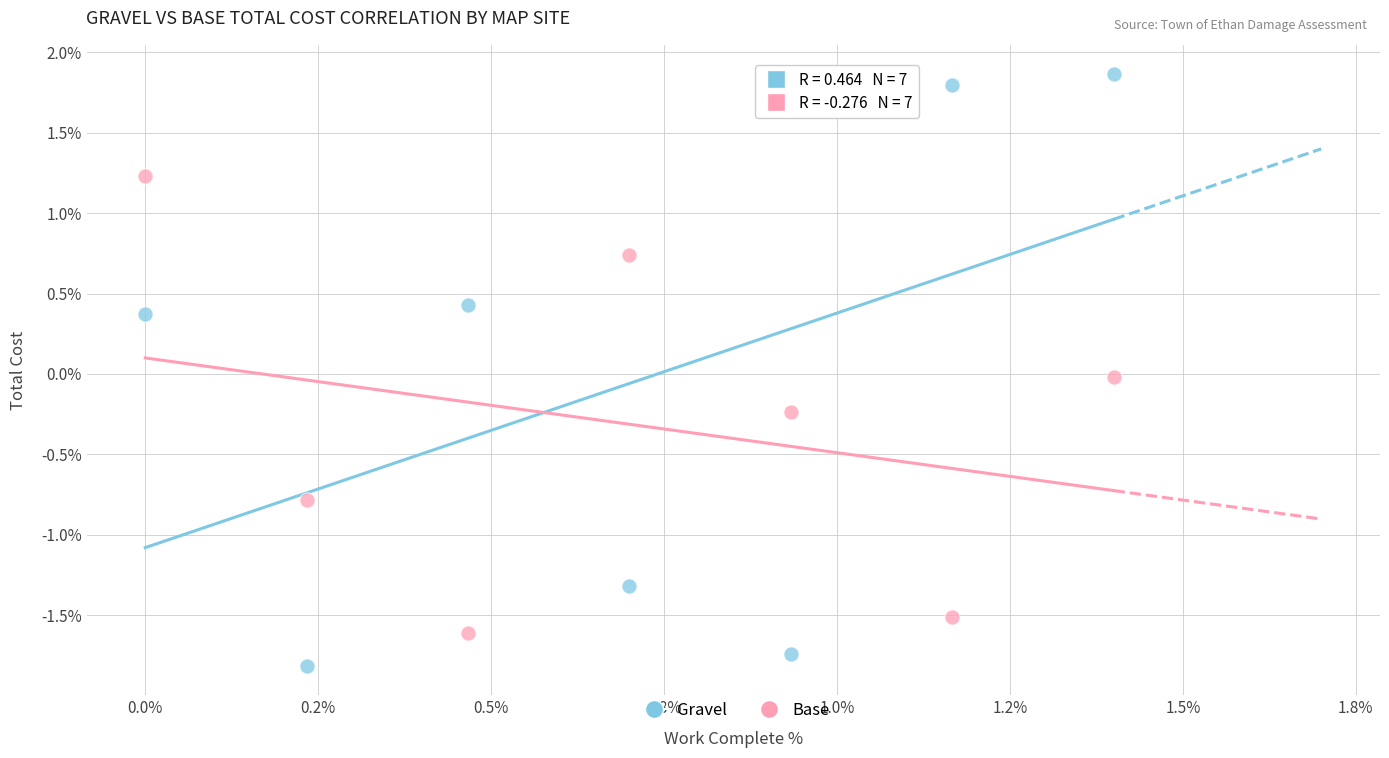

Which series contains the lowest Y value?

Gravel